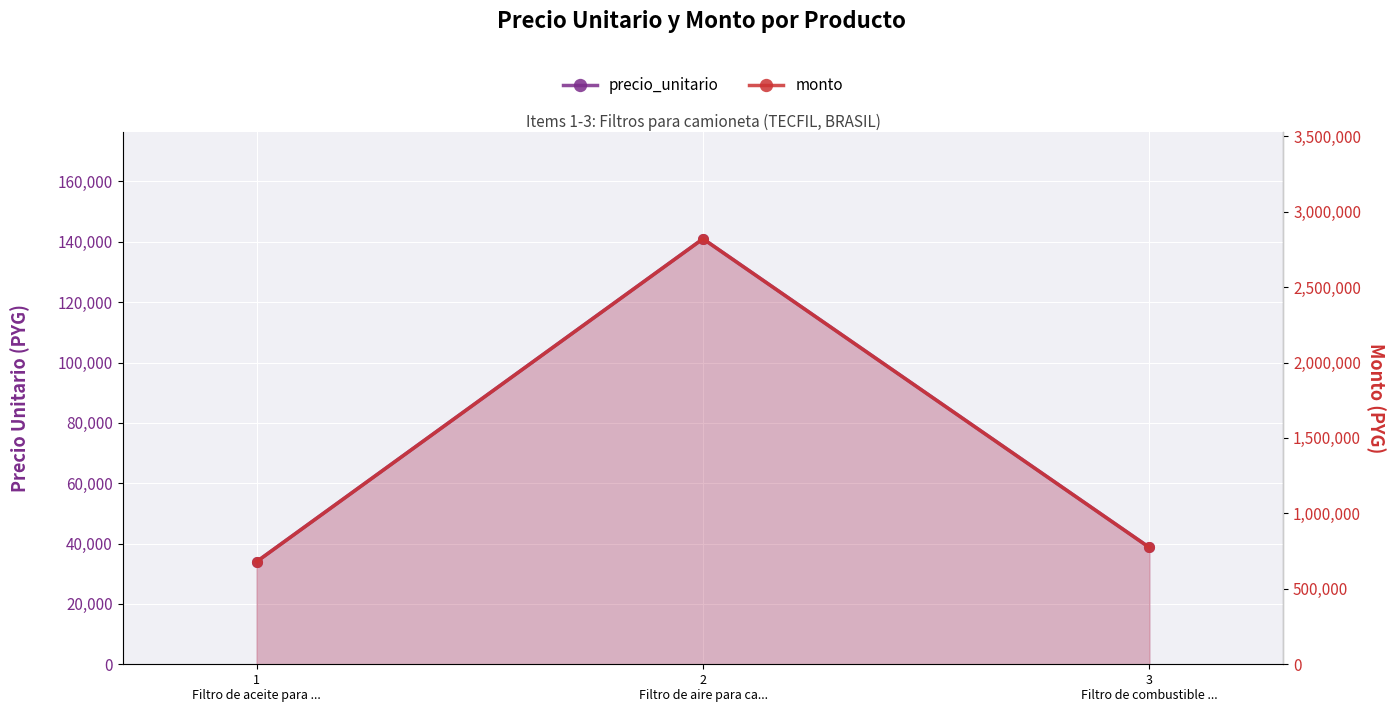

Reading left to right, extract all data points from this chart.

precio_unitario: 1
Filtro de aceite para ...=34000	2
Filtro de aire para ca...=141000	3
Filtro de combustible ...=38700
monto: 1
Filtro de aceite para ...=680000	2
Filtro de aire para ca...=2820000	3
Filtro de combustible ...=774000